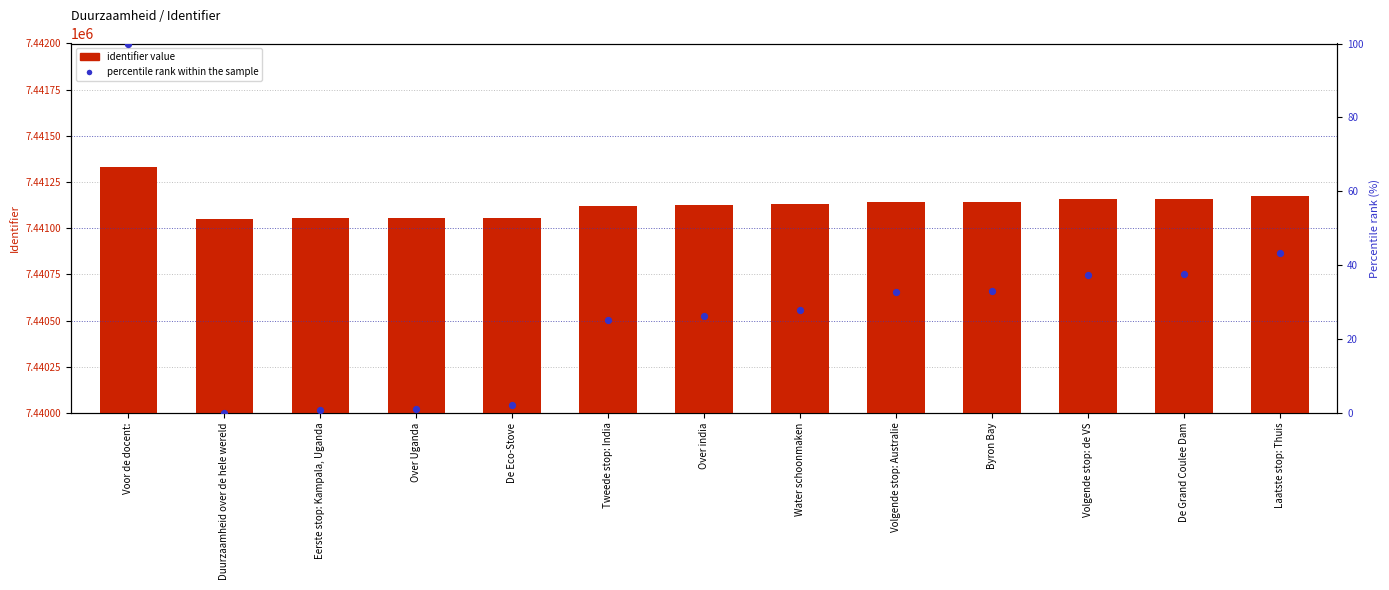

At how many categories does at least one series exceed 469543?

13